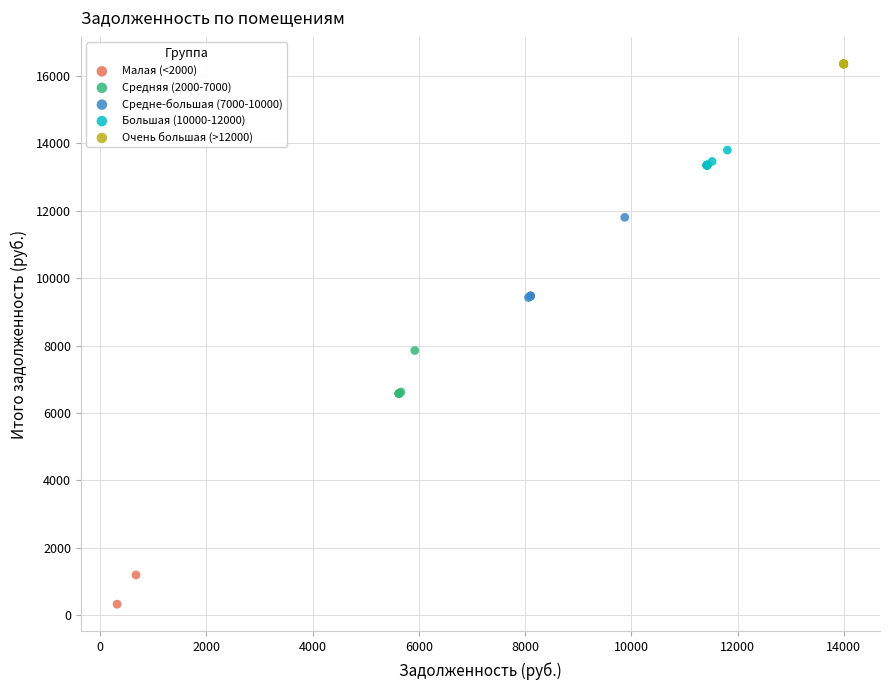

Which series contains the highest Y value?

Очень большая (>12000)